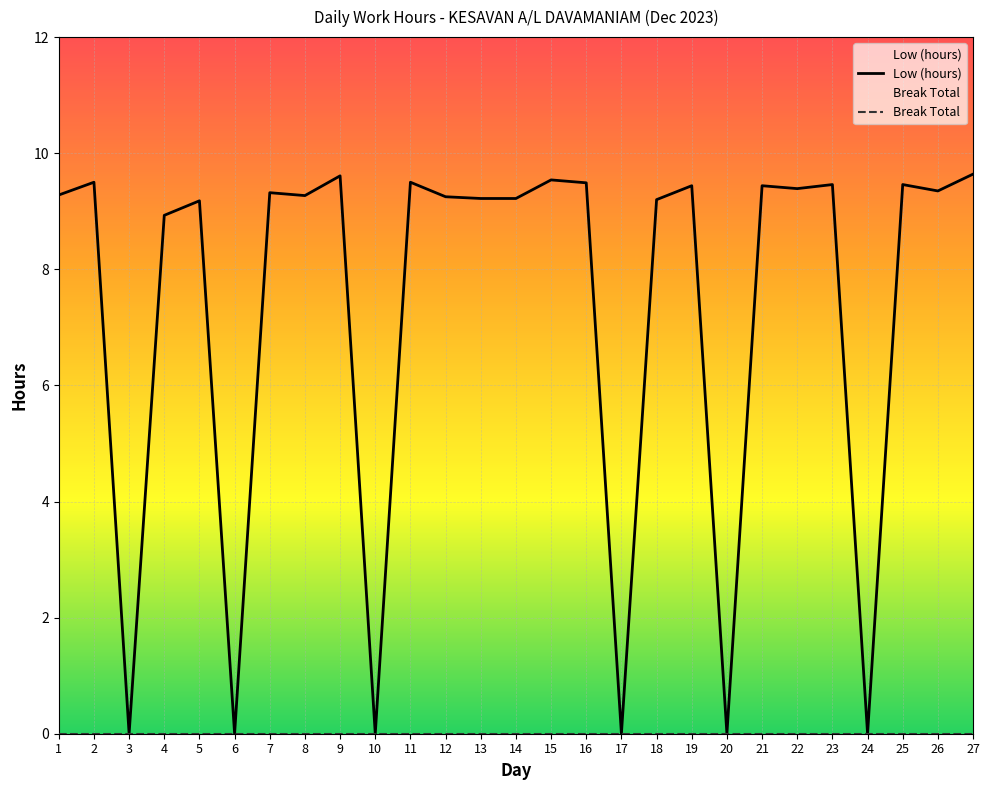

Read the value at 8.

9.3